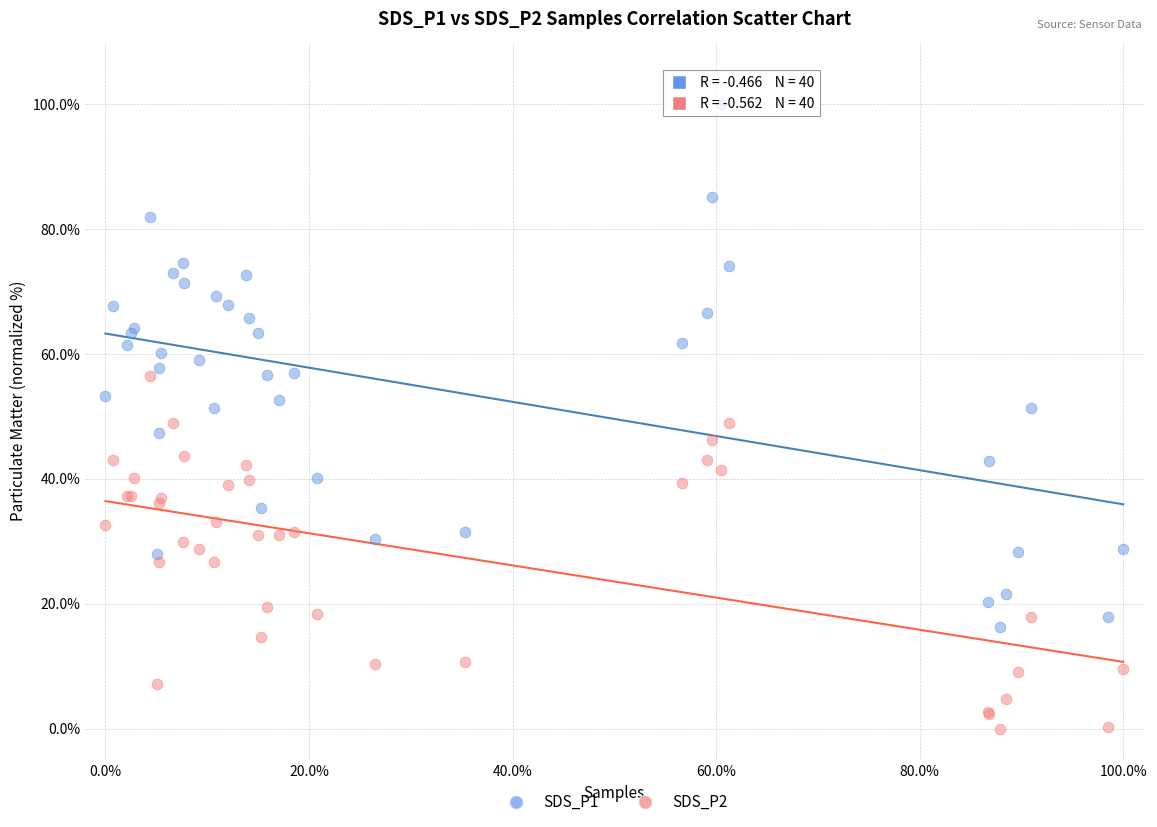

Which series contains the highest Y value?

SDS_P1